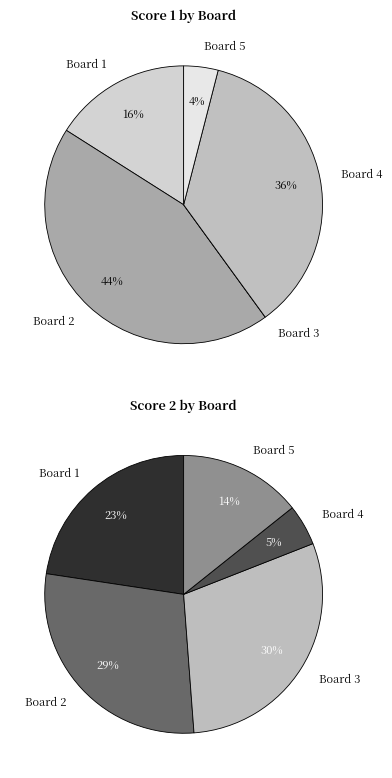

To the nearest percent, what portion does Board 3 represent?

30%